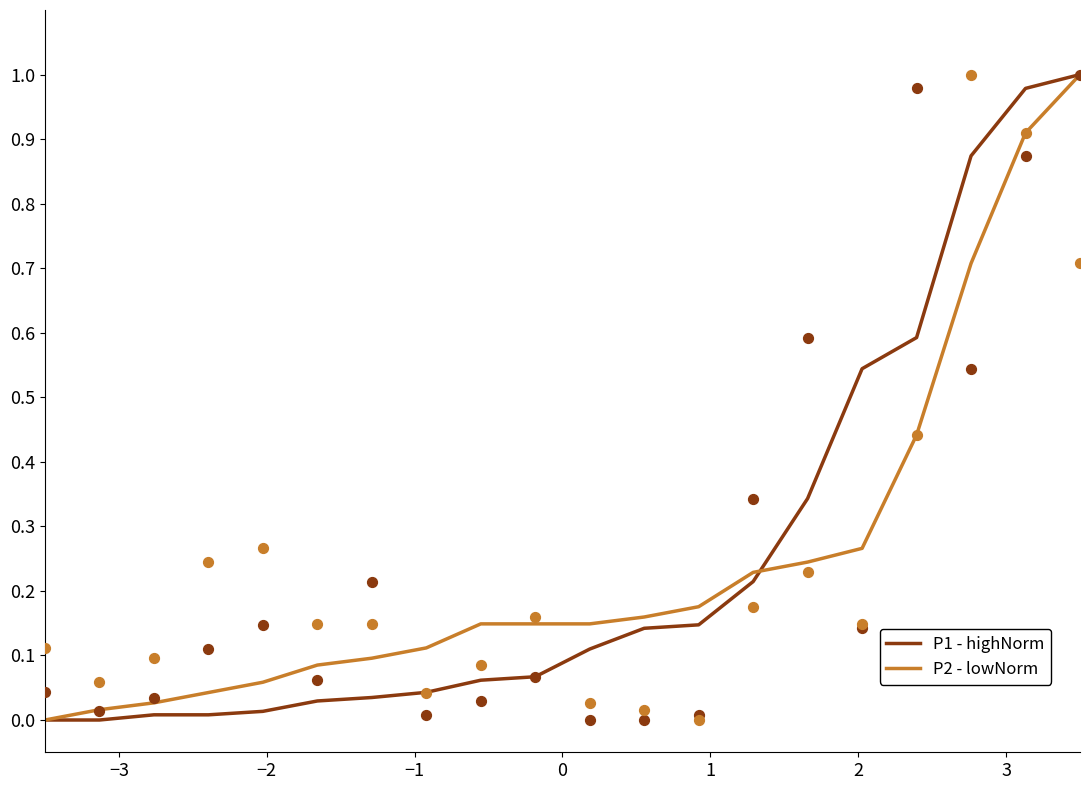

Which series reaches the minimum Y coordinate?

P1 - highNorm